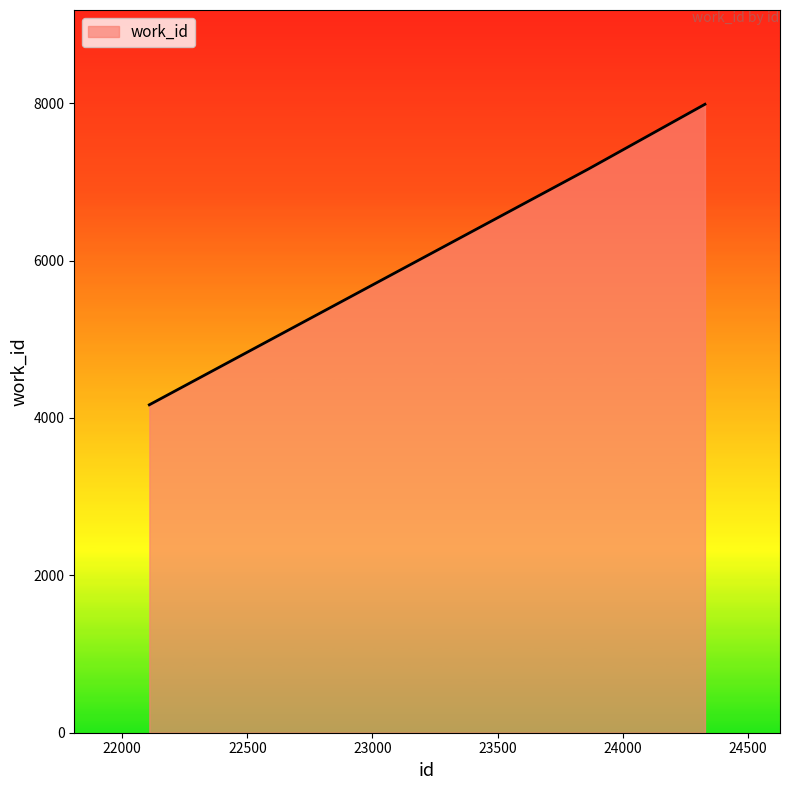

What is the difference between the maximum and minimum values?

3819